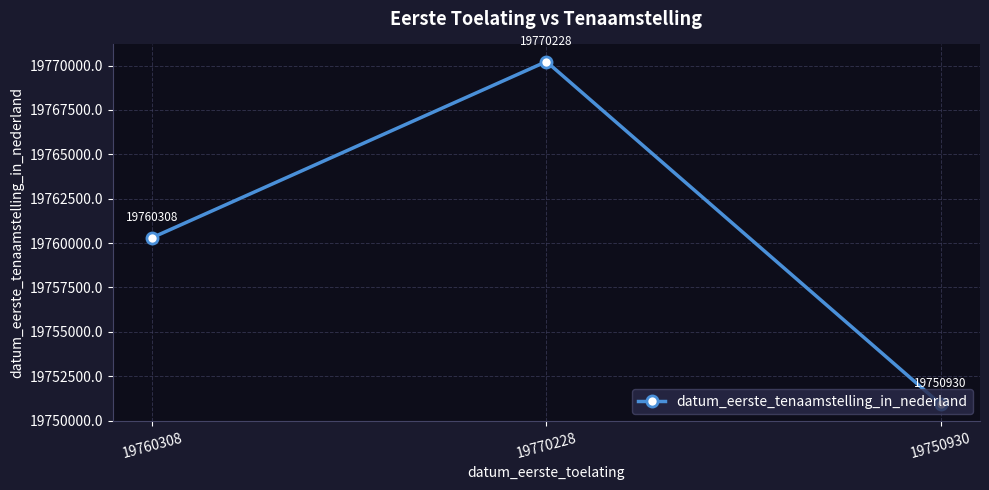

Reading right to left, transcribe all the data shown in this chart.

19750930	19770228	19760308